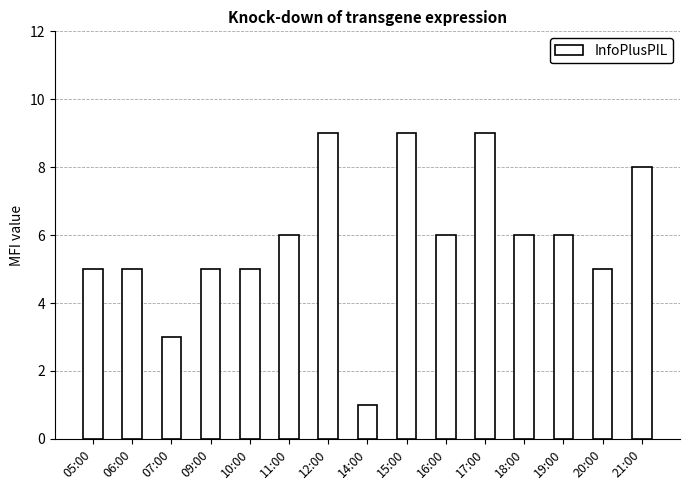

What is the average value?

6